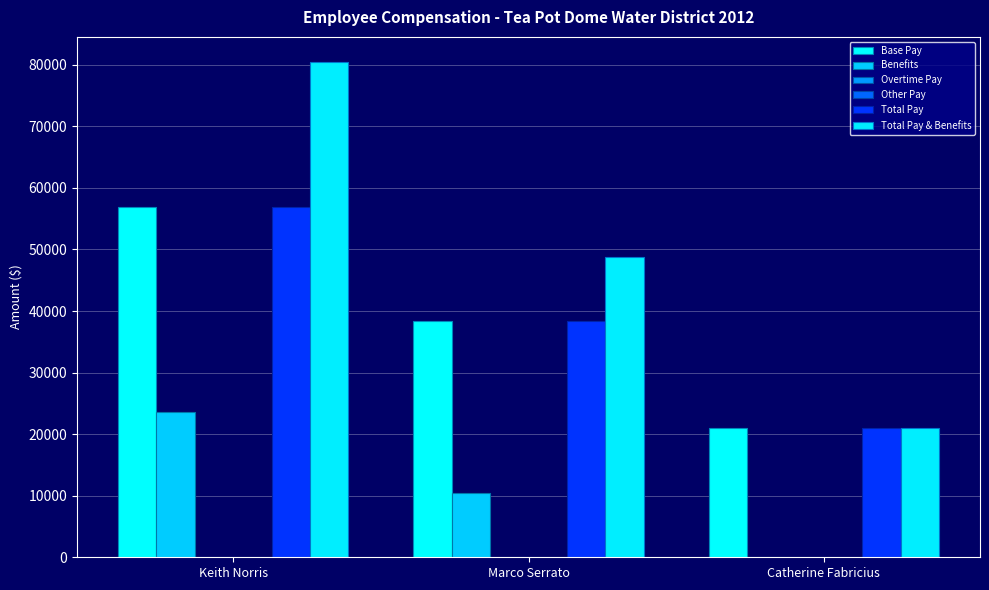

How many groups of bars are there?

3